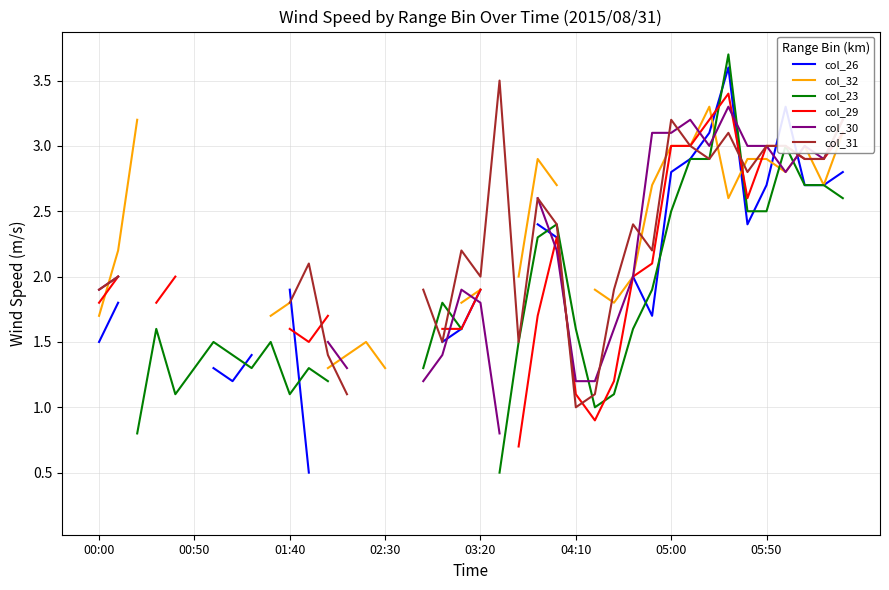

At which label is col_26 closest to 2?

28